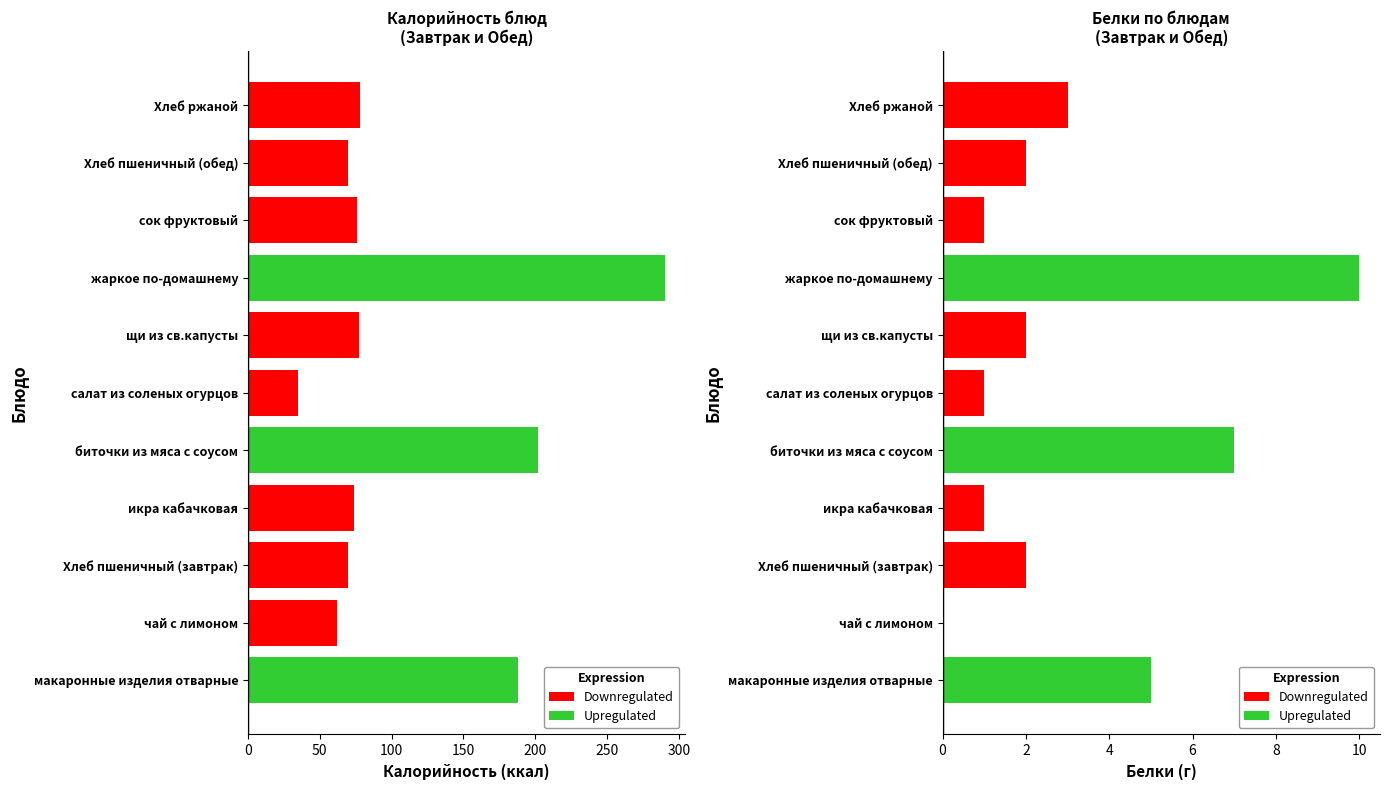

At which category is the sum across all series the highest?

жаркое по-домашнему